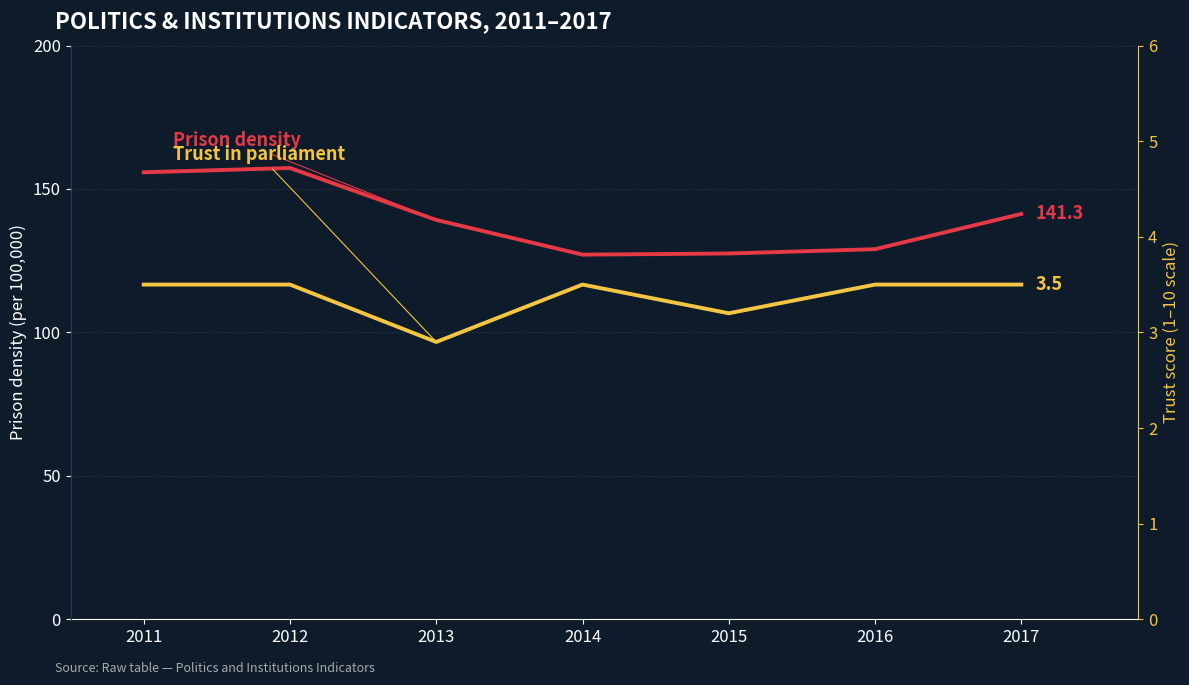

What is the sum of the Trust in parliament values at 2014 and 2015?

6.7